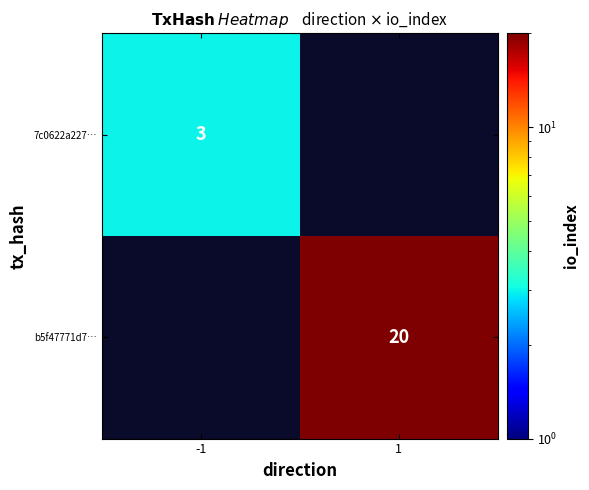

The value of 7c0622a227… at -1 is 2. True or false?

False